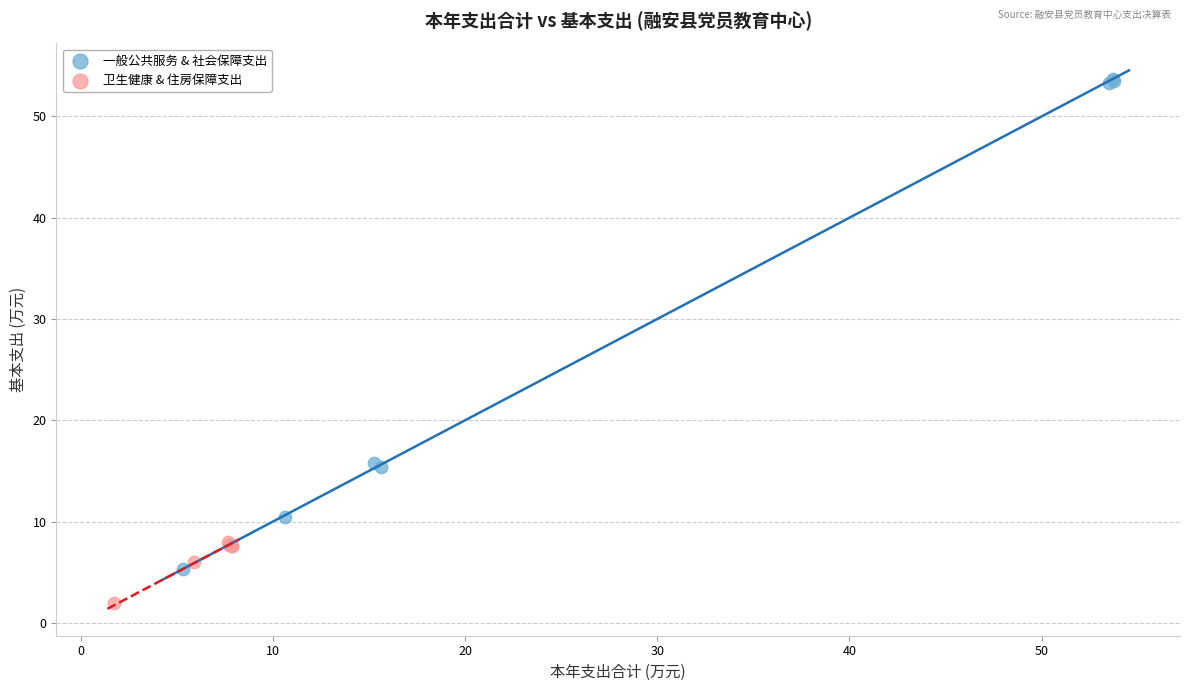

Which series reaches the maximum Y coordinate?

一般公共服务 & 社会保障支出